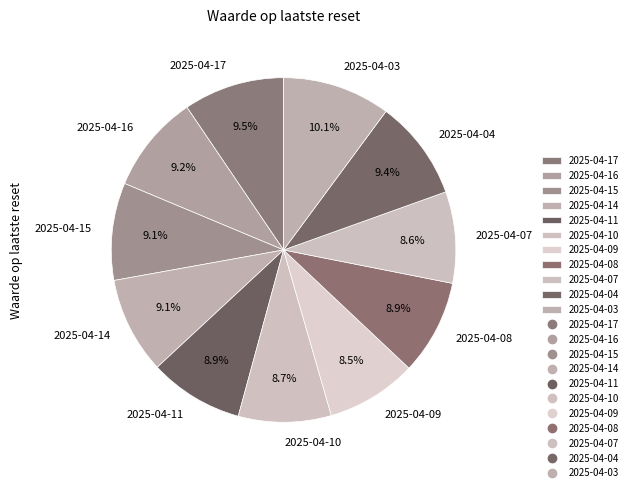

What is the ratio of the value at 2025-04-11 to the value at 2025-04-16?

1.0